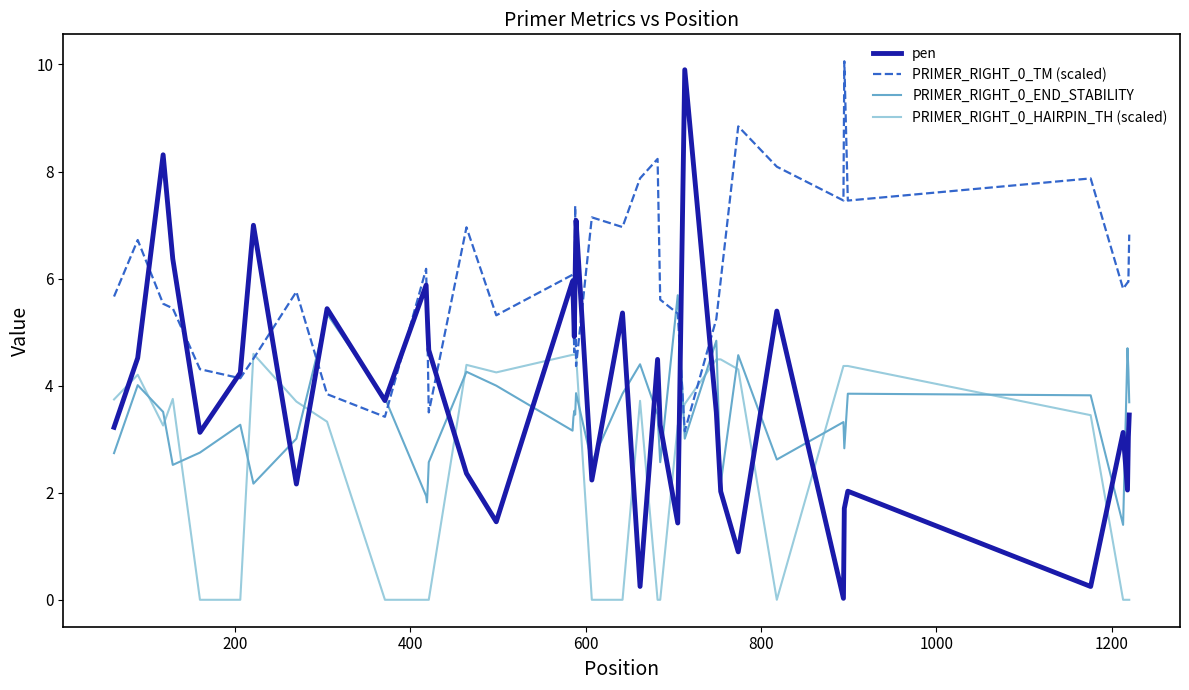

What is the greatest value displayed?

10.1